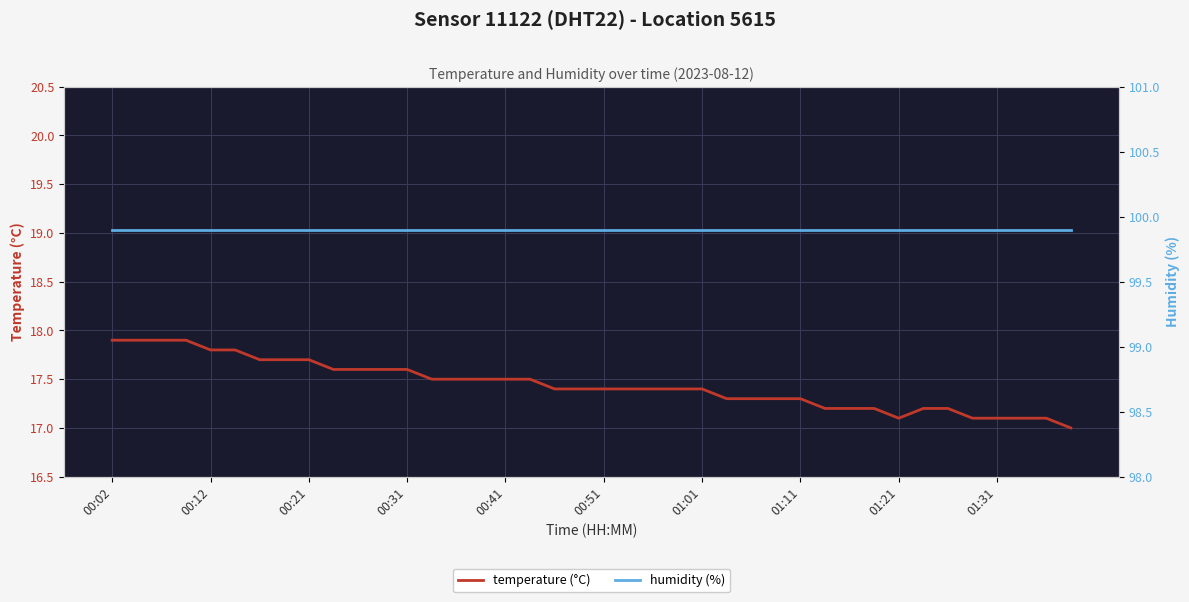

The value of temperature (°C) at 00:02 is 25.0. True or false?

False